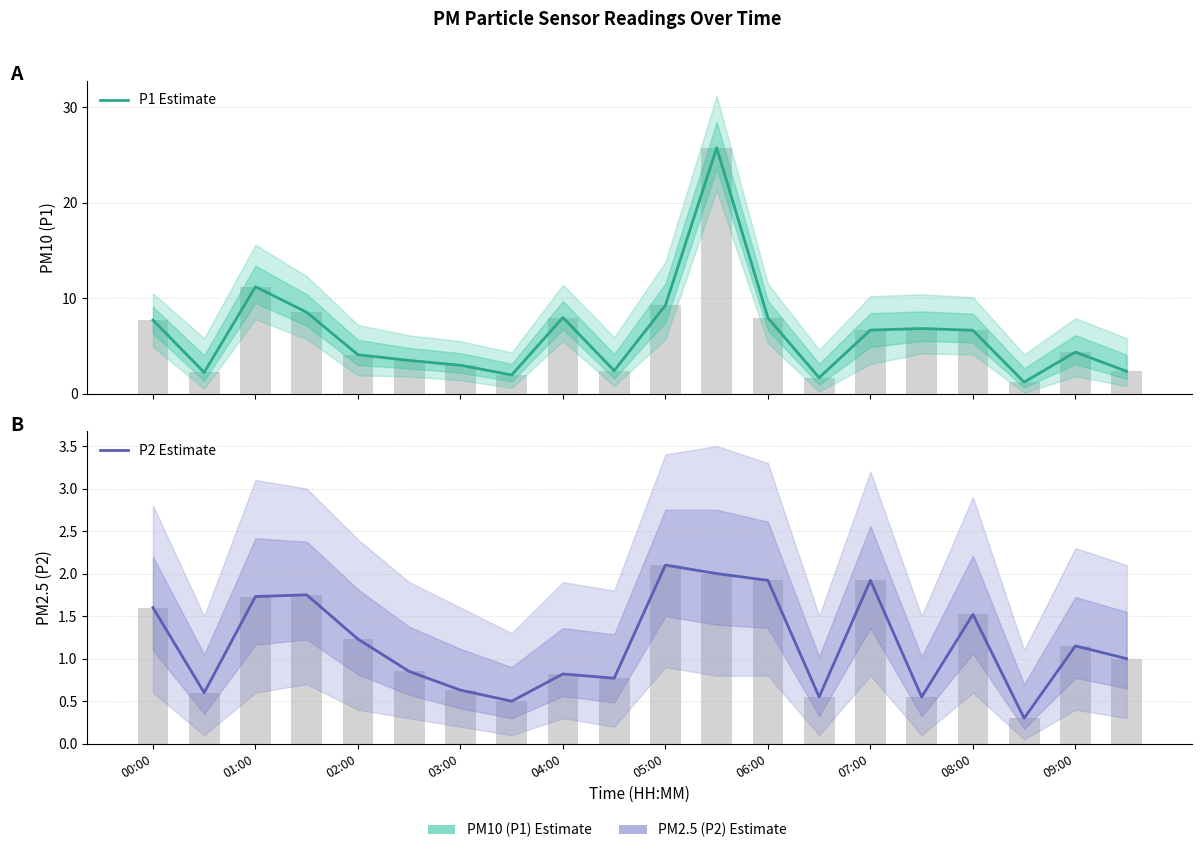

What is the maximum value for P1 Estimate?

25.8